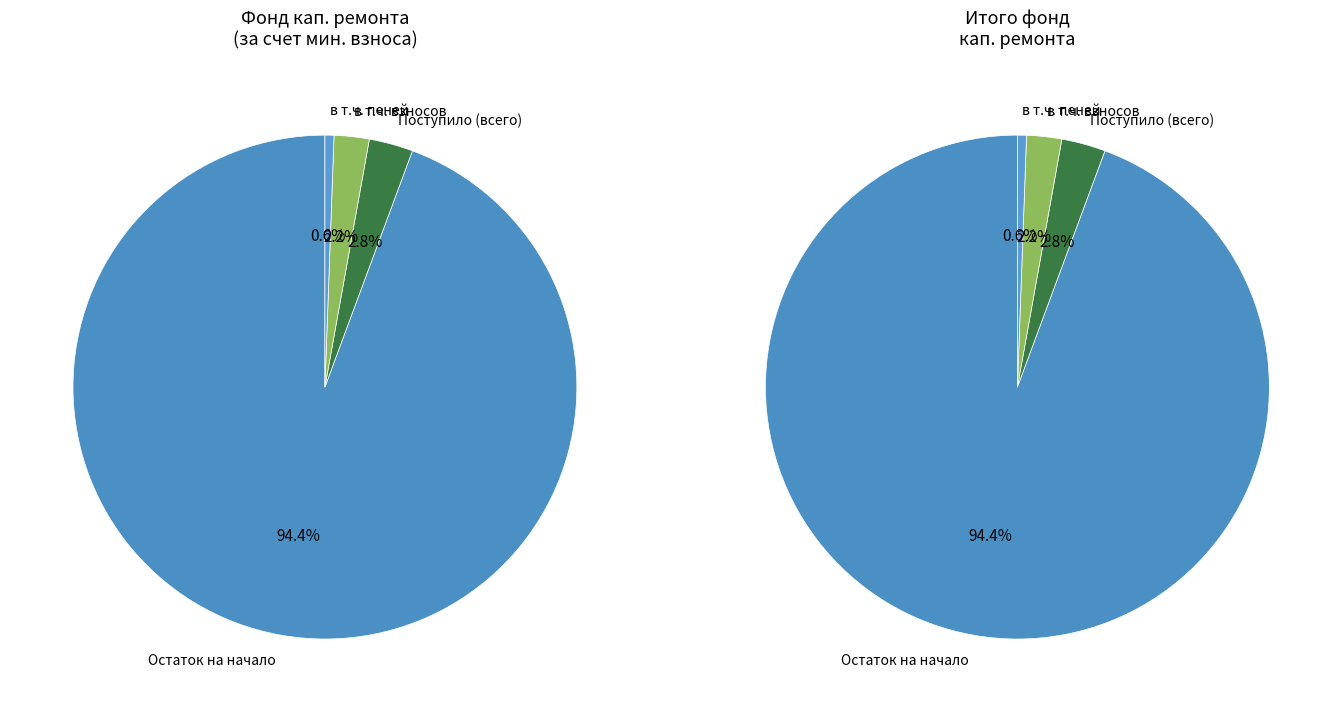

Which category has the biggest portion of the pie?

Остаток на начало